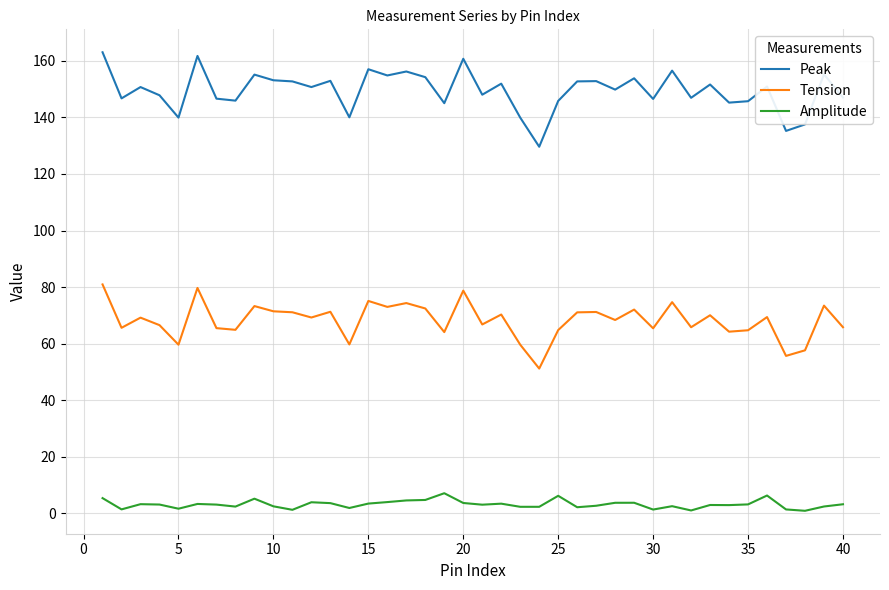

Which series has the largest total across all categories?

Peak